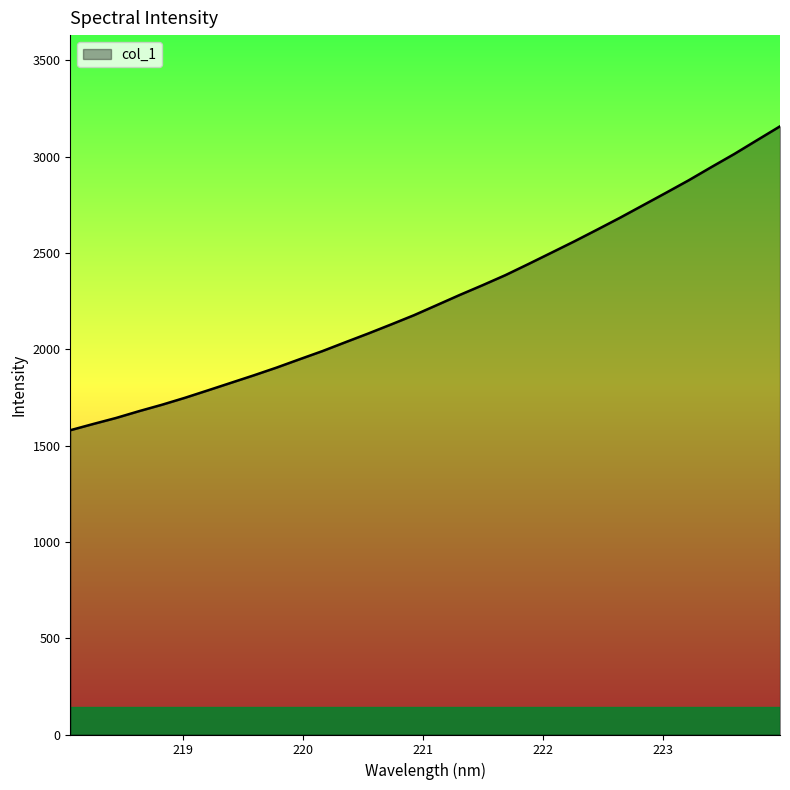

What is the minimum value shown in the chart?

1579.4